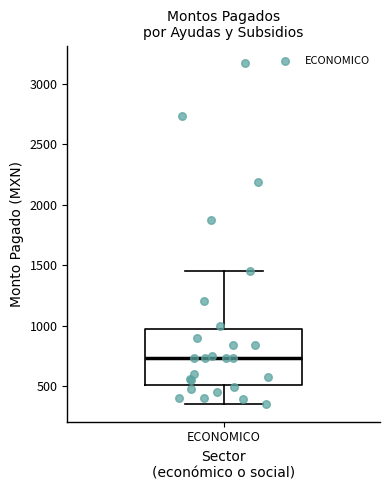

Transcribe this box plot: give where the median line is, the range the box spans, and where the two whiskers end, as read against the y-axis. The values are not printed on the chart, so give them approximately, as read against the axis.

median 750, box 500 to 950, whiskers 350 to 1450